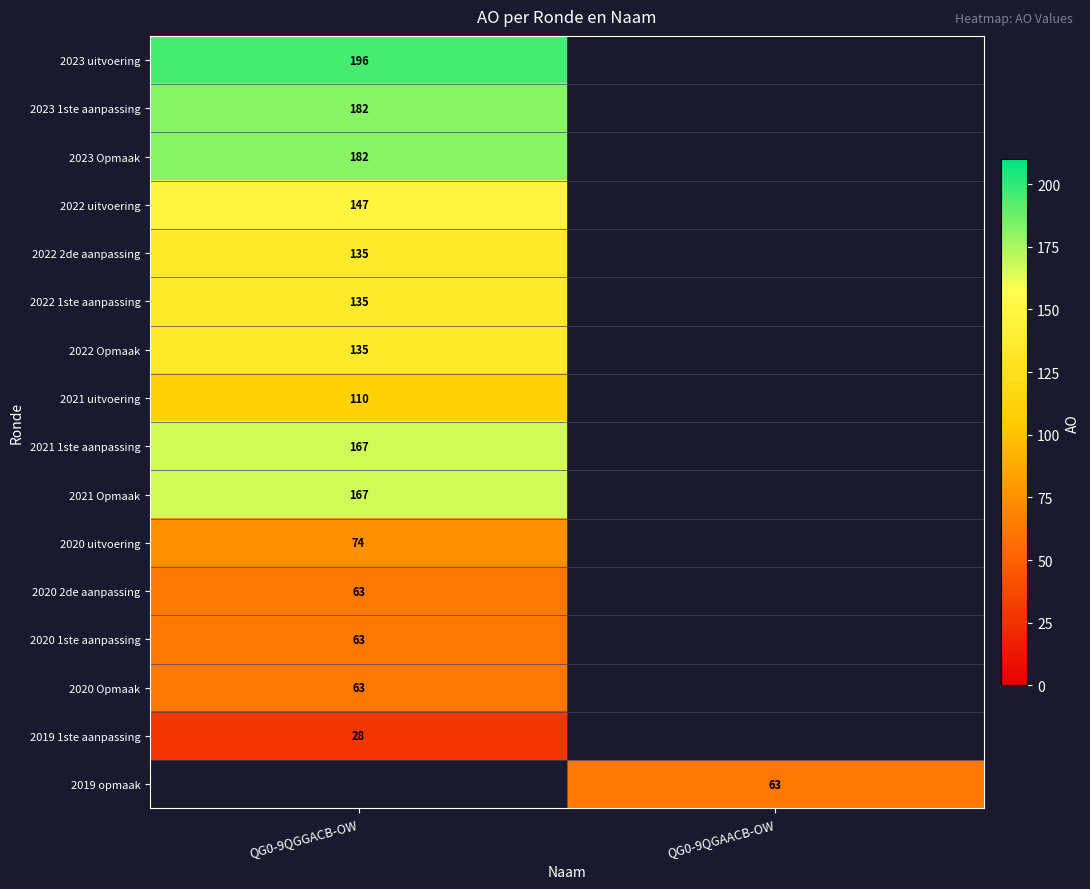

The 2022 Opmaak series shows 242 at QG0-9QGGACB-OW. True or false?

False